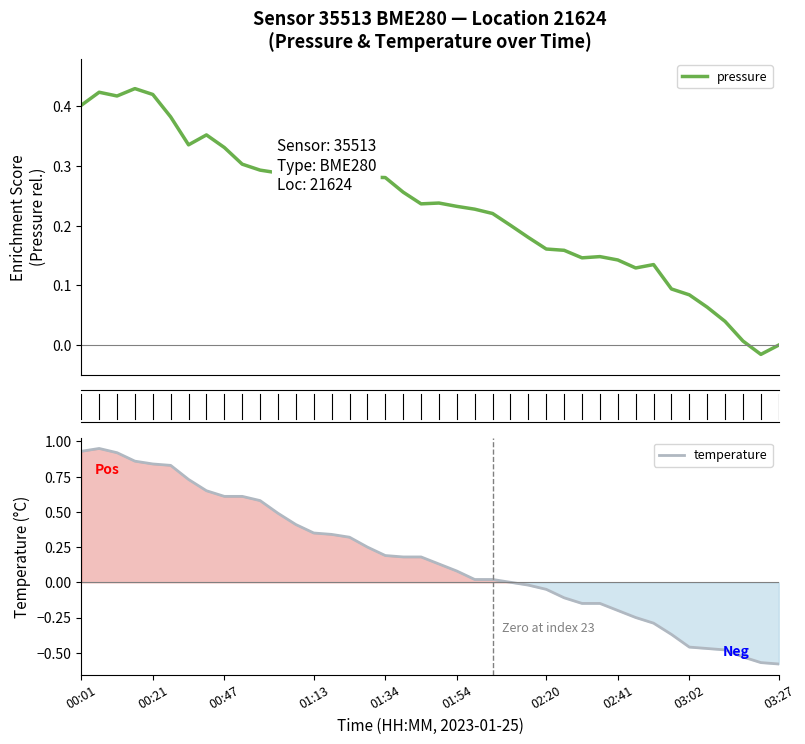

The temperature series shows -0.1 at 29. True or false?

True